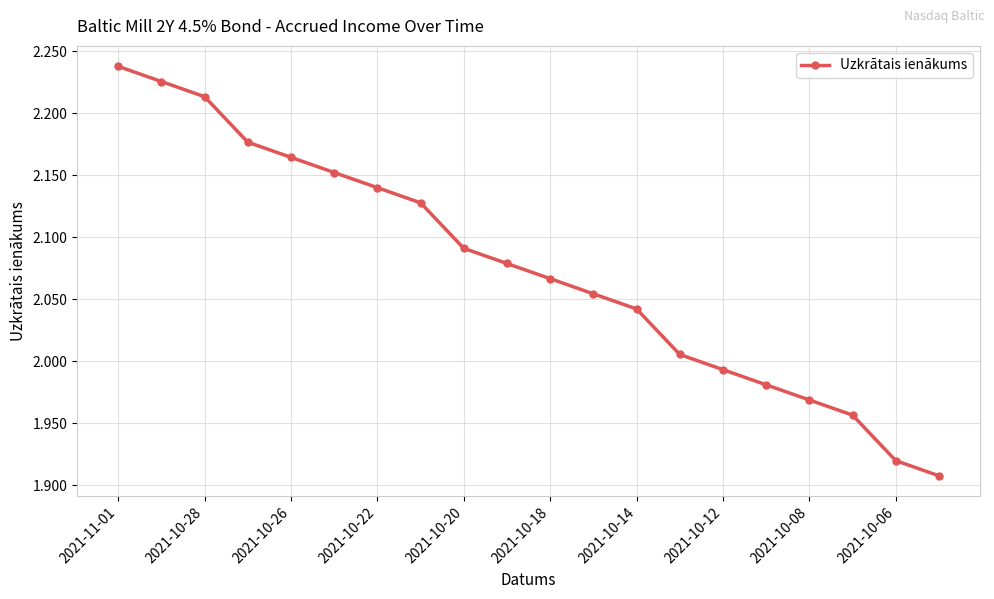

What is the sum of all values?

41.5